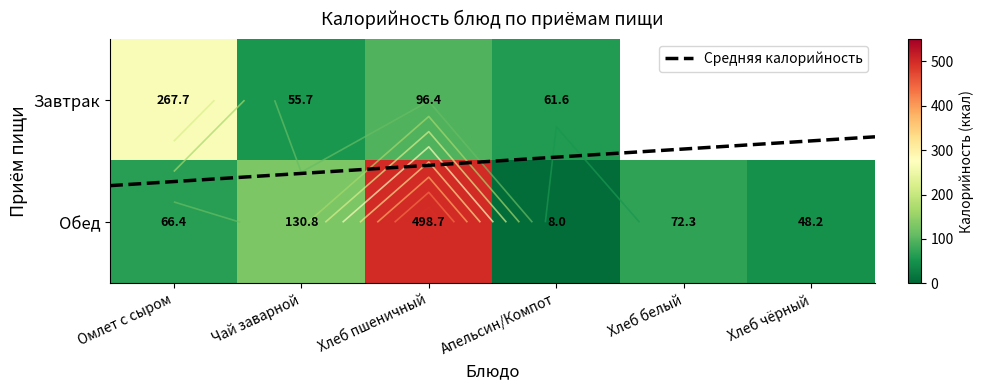

Which has a higher value, Апельсин/Компот or Чай заварной?

Чай заварной